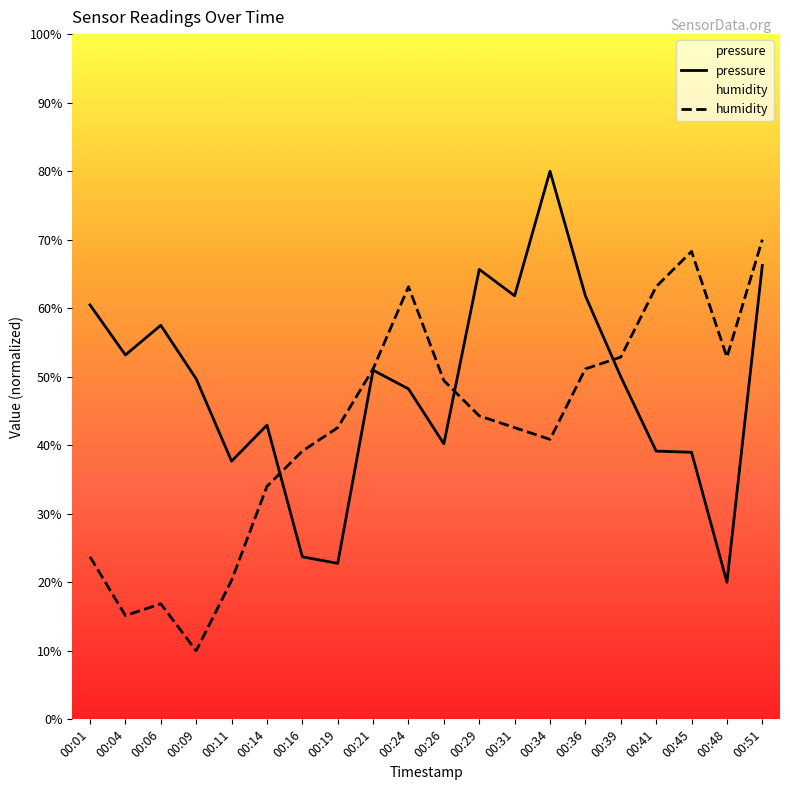

At which category does the chart reach its peak across all series?

00:34